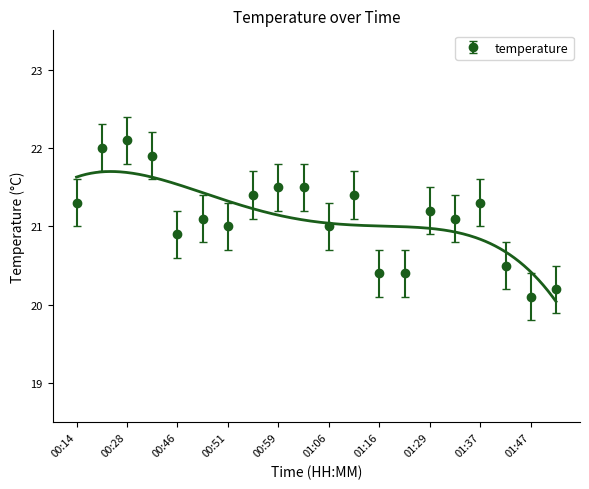

At which category does the data reach its first local valley?

00:46